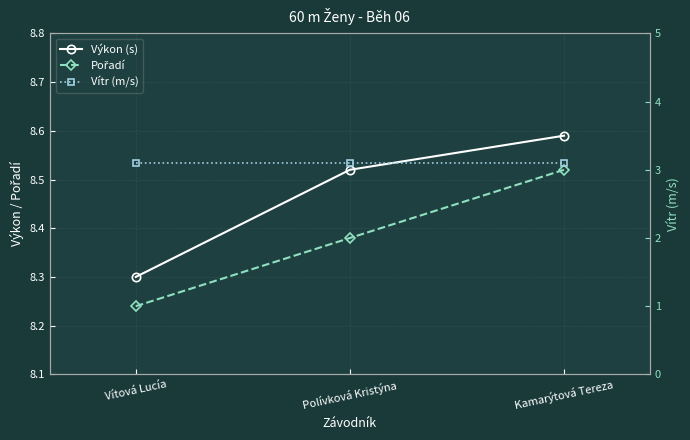

Is the value of Pořadí at Polívková Kristýna greater than the value of Výkon (s) at Vítová Lucía?

No